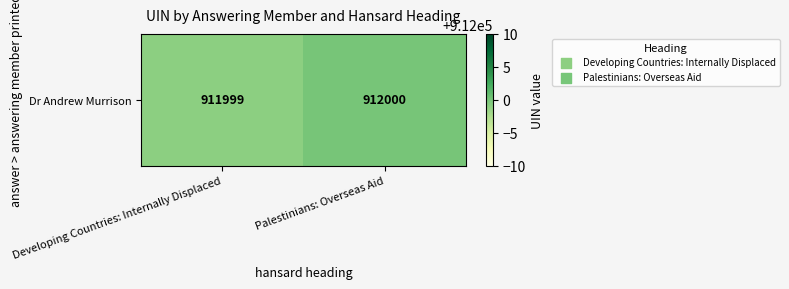

What value does the data have at Palestinians: Overseas Aid?

912000